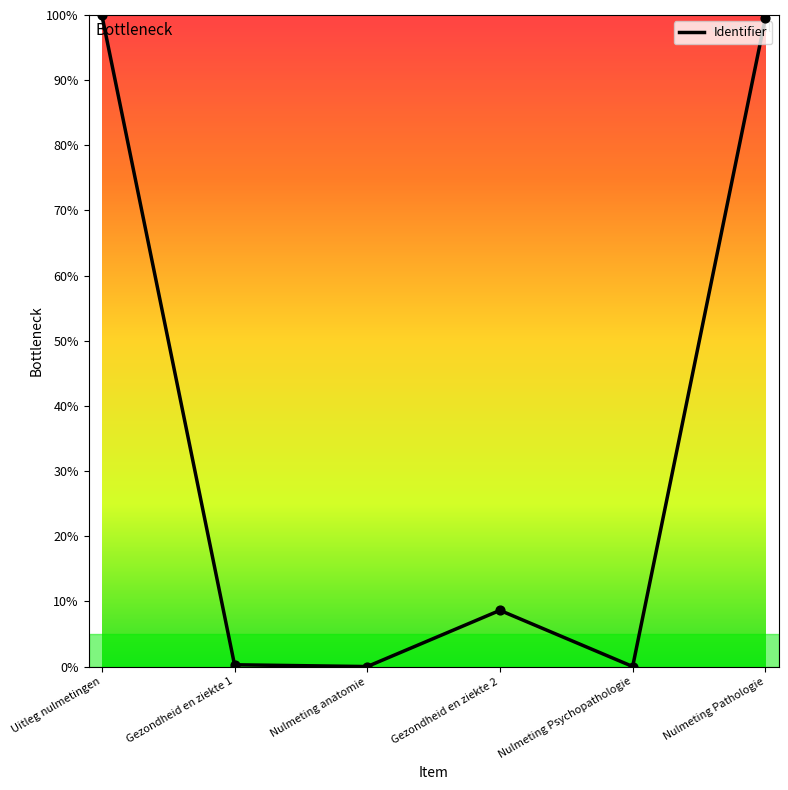

Between Uitleg nulmetingen and Nulmeting anatomie, which is larger?

Uitleg nulmetingen